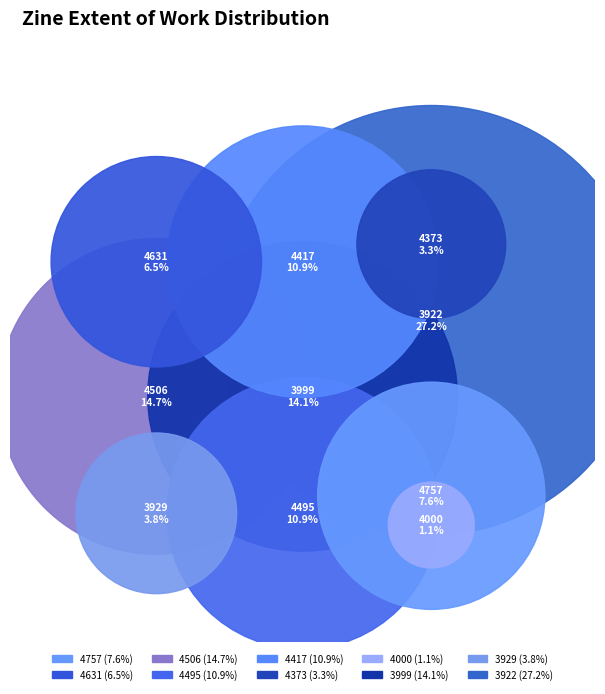

Is the sum of 3999 and 4373 greater than half?

No